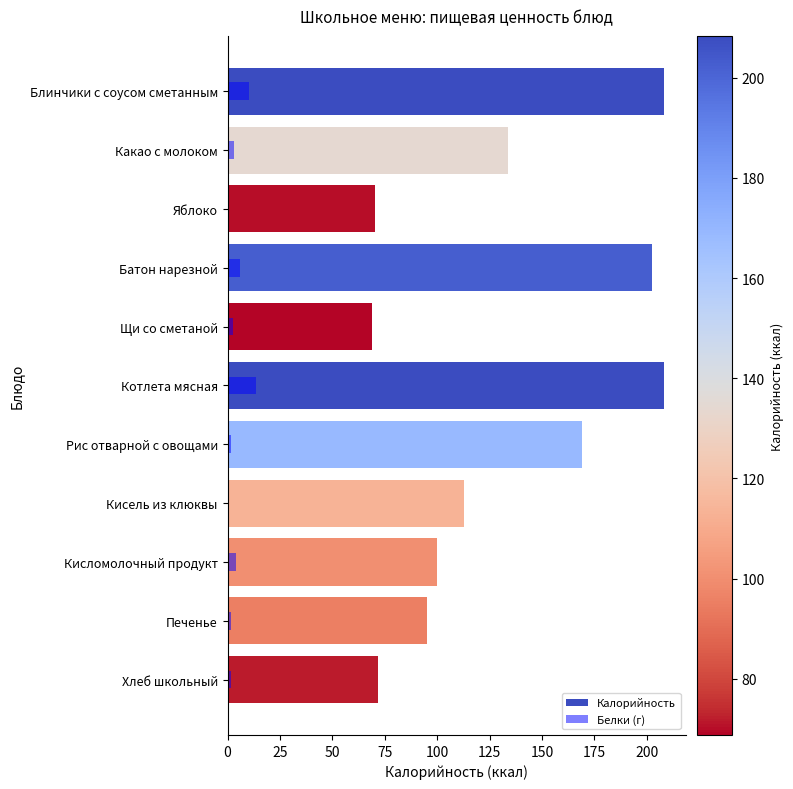

What are all the series names shown in the legend?

Калорийность, Белки (г)